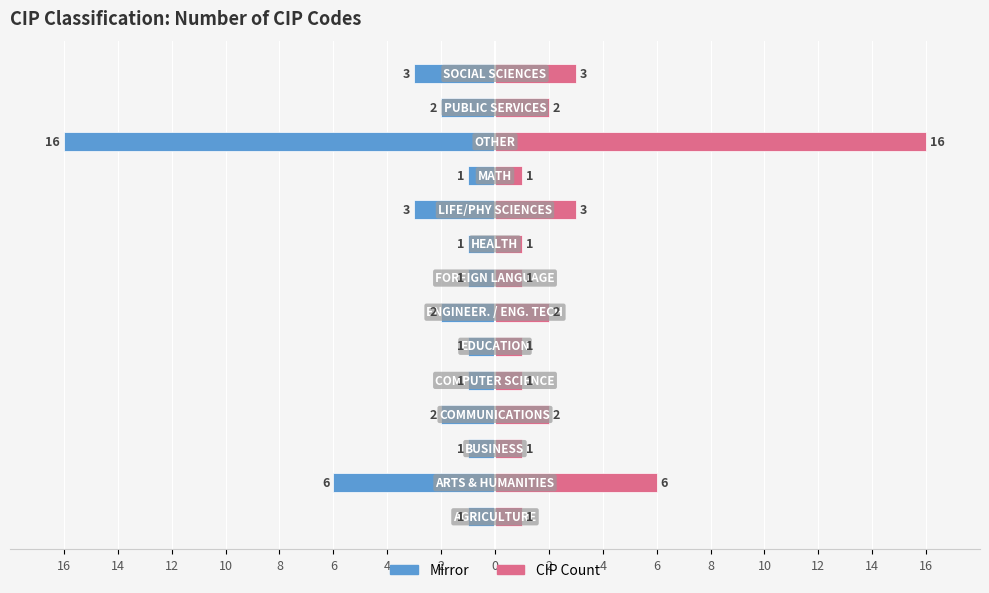

Reading right to left, what are all the values shown in this chart?

CIP Count (mirror): -3	-2	-16	-1	-3	-1	-1	-2	-1	-1	-2	-1	-6	-1
CIP Count: 3	2	16	1	3	1	1	2	1	1	2	1	6	1